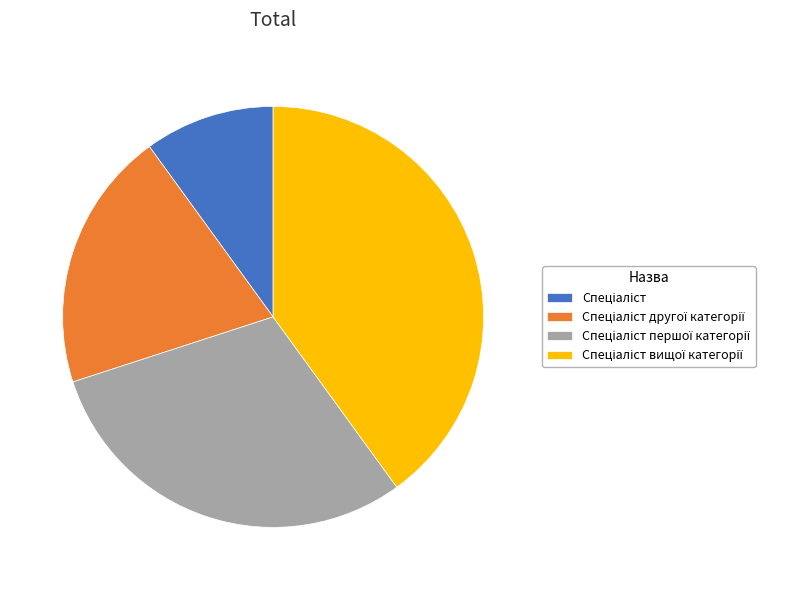

Does any single category account for the majority?

No